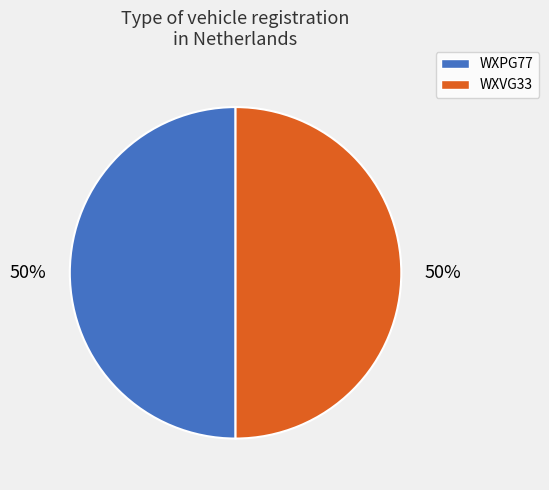

To the nearest percent, what is the average slice percentage?

50%